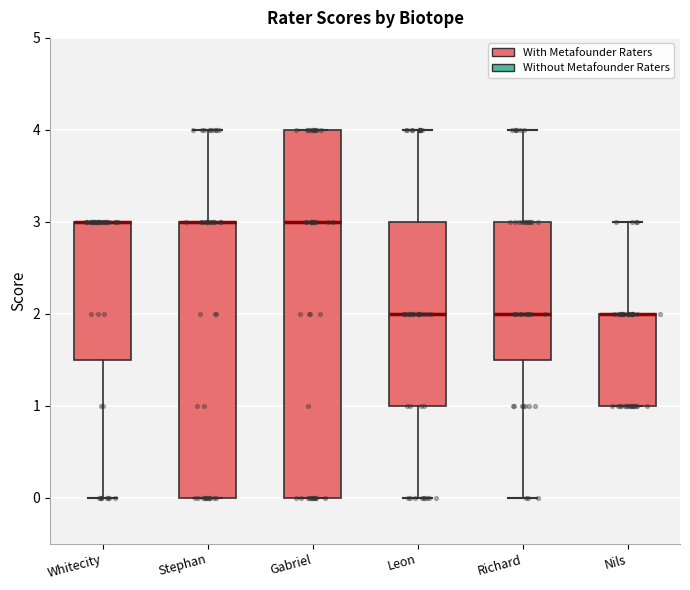

Reading left to right, read every box against the y-axis: the position of its median line, the range the box covers, and the ends of its whiskers. The values are not printed on the chart, so give them approximately, as read against the axis.

Whitecity: median 3.0 (drawn on the box's upper edge), box 1.5 to 3.0, whiskers 0.0 to 3.0
Stephan: median 3.0 (drawn on the box's upper edge), box 0.0 to 3.0, whiskers 0.0 to 4.0
Gabriel: median 3.0, box 0.0 to 4.0, whiskers 0.0 to 4.0
Leon: median 2.0, box 1.0 to 3.0, whiskers 0.0 to 4.0
Richard: median 2.0, box 1.5 to 3.0, whiskers 0.0 to 4.0
Nils: median 2.0 (drawn on the box's upper edge), box 1.0 to 2.0, whiskers 1.0 to 3.0